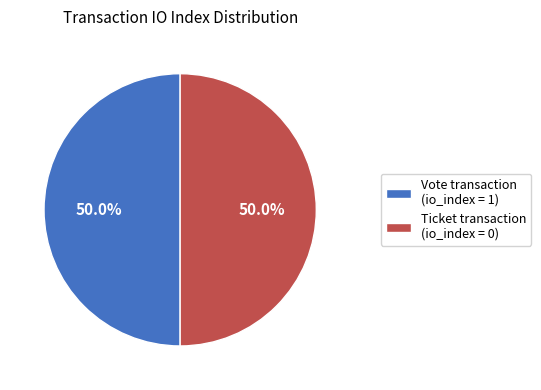

What portion of the pie excludes Ticket transaction (io_index = 0)?

50.0%